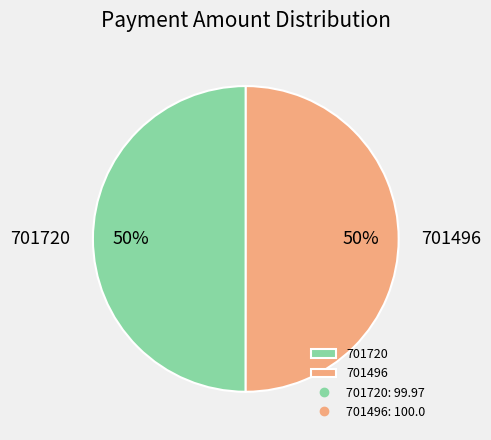

To the nearest percent, what is the average slice percentage?

50%